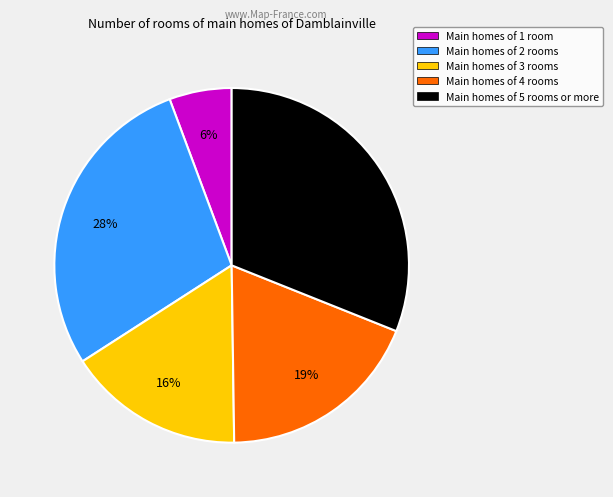

Combined, do Main homes of 4 rooms and Main homes of 1 room account for over 50%?

No